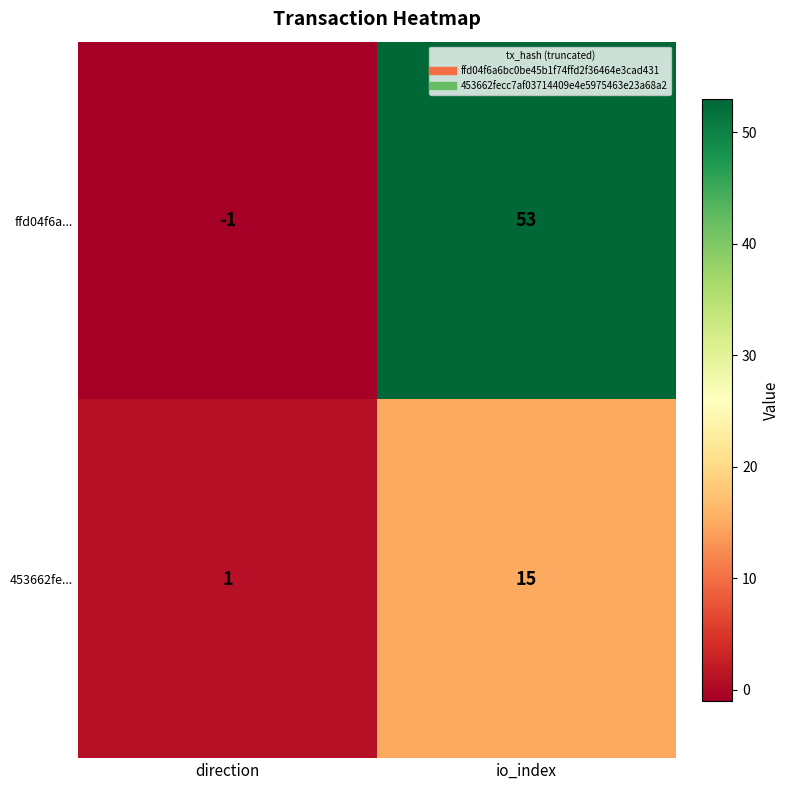

How many distinct data groups are displayed?

2